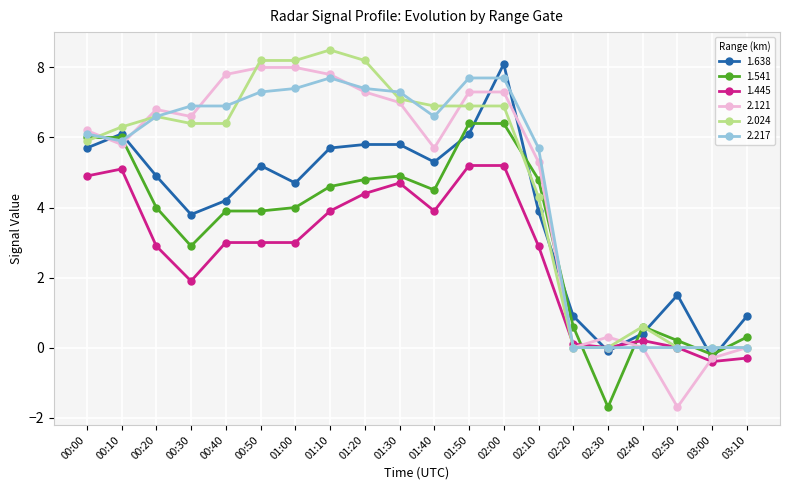

What is the label of the 1st point from the right?

03:10